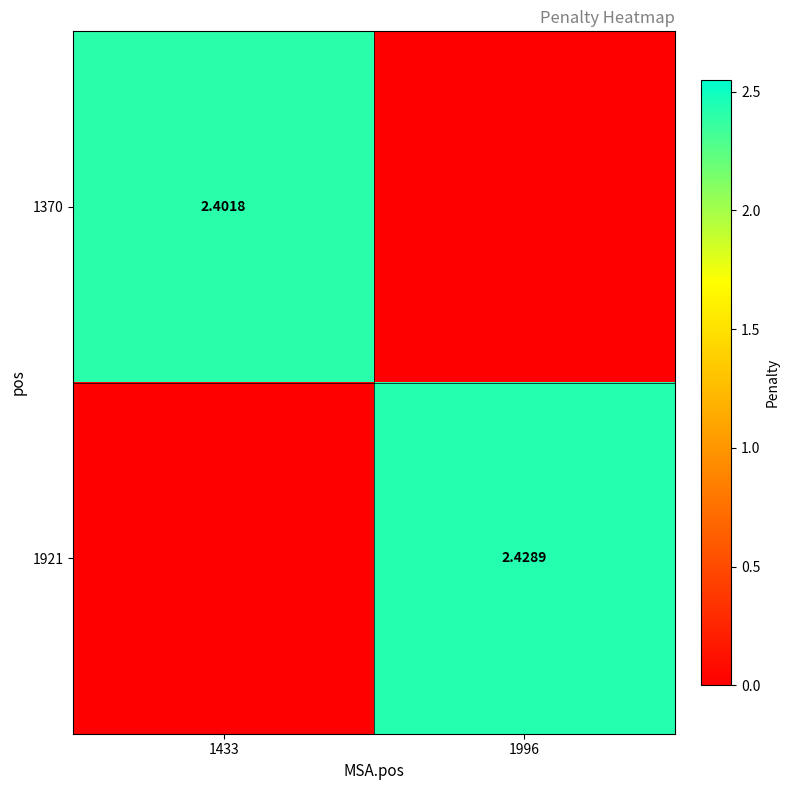

List the series in order of their overall mean, highest first.

1921, 1370